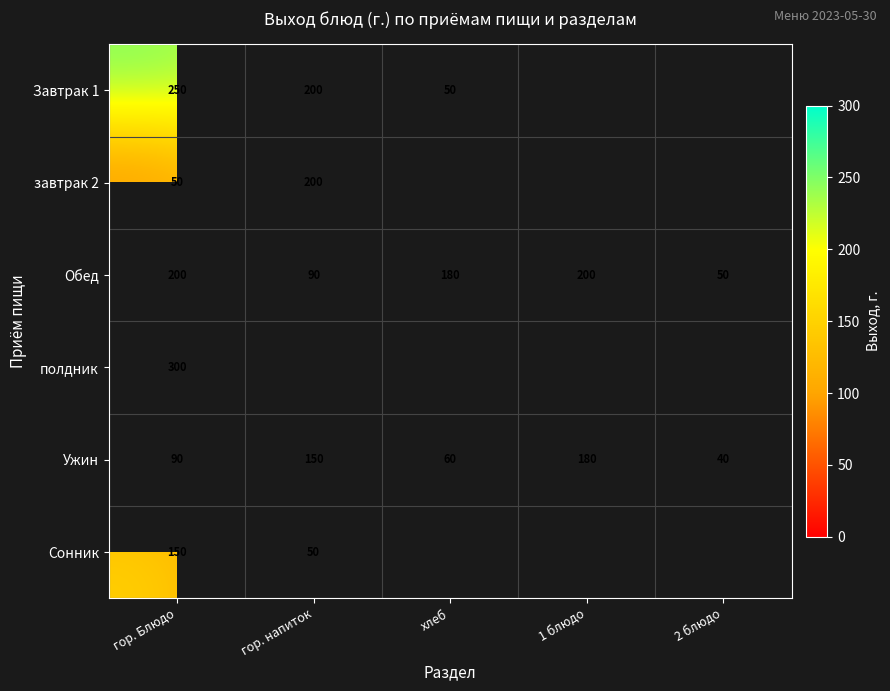

What is the difference between the second highest and minimum values in the Ужин series?

110